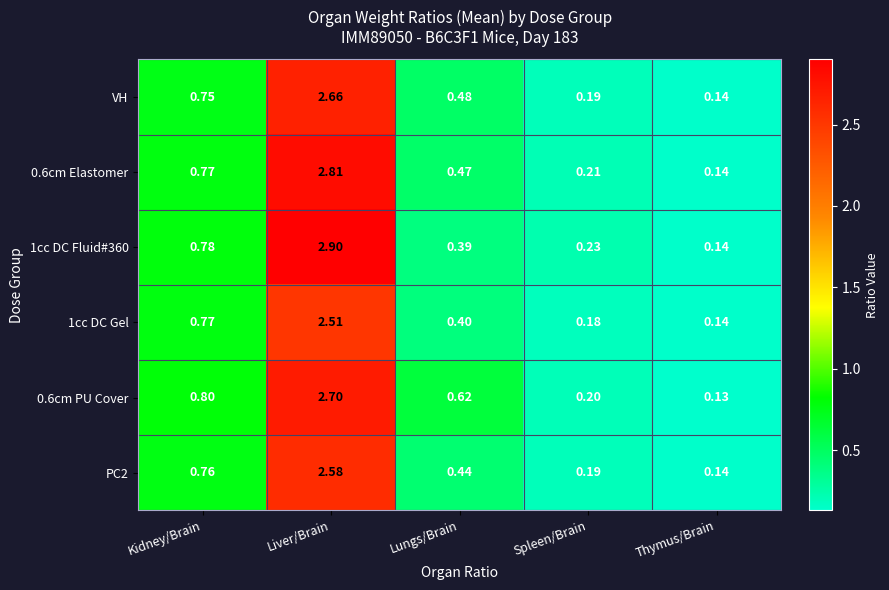

Rank the categories by 0.6cm PU Cover value from highest to lowest.

Liver/Brain, Kidney/Brain, Lungs/Brain, Spleen/Brain, Thymus/Brain